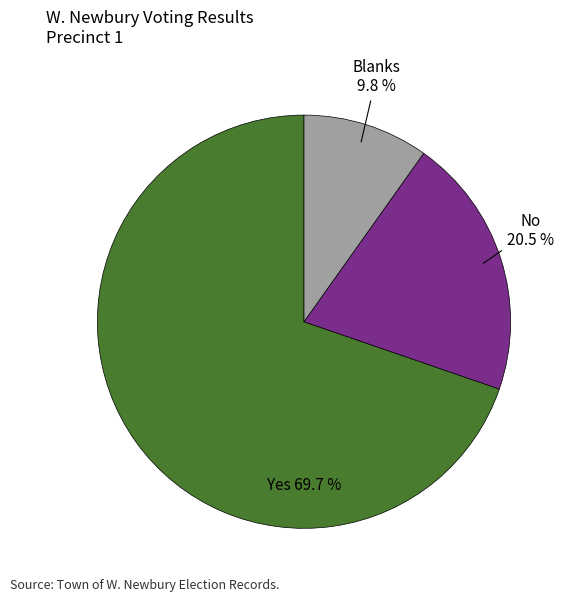

To the nearest percent, what is the difference between the No and Blanks slice percentages?

11%